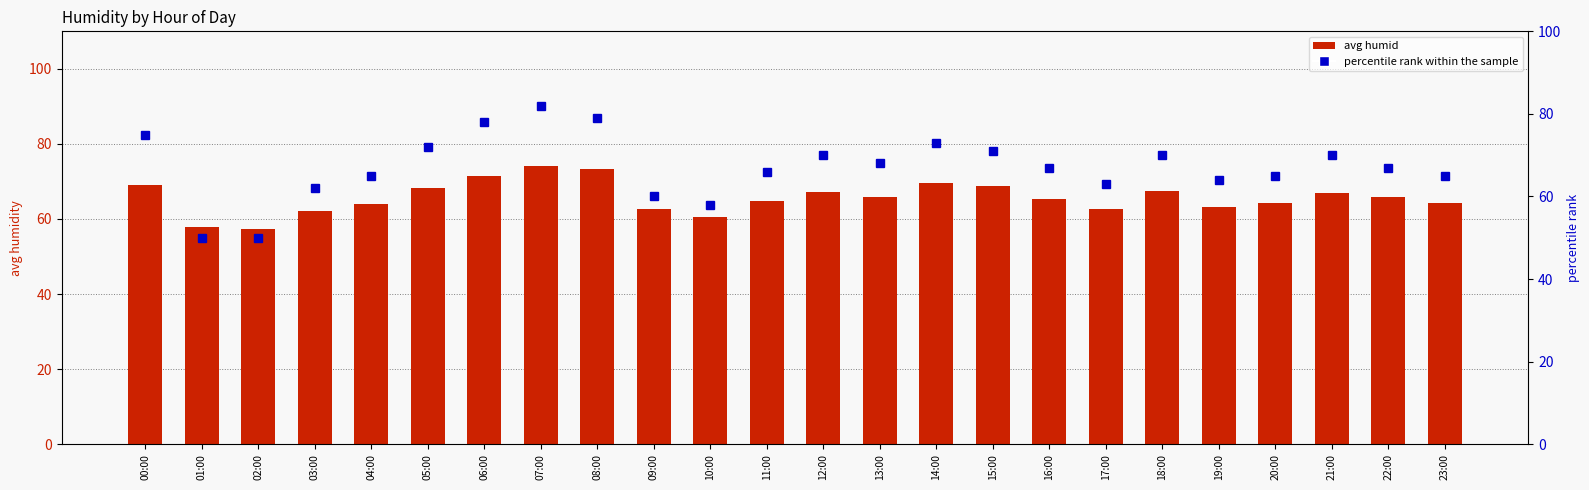

Which category has the lowest value across all series?

01:00